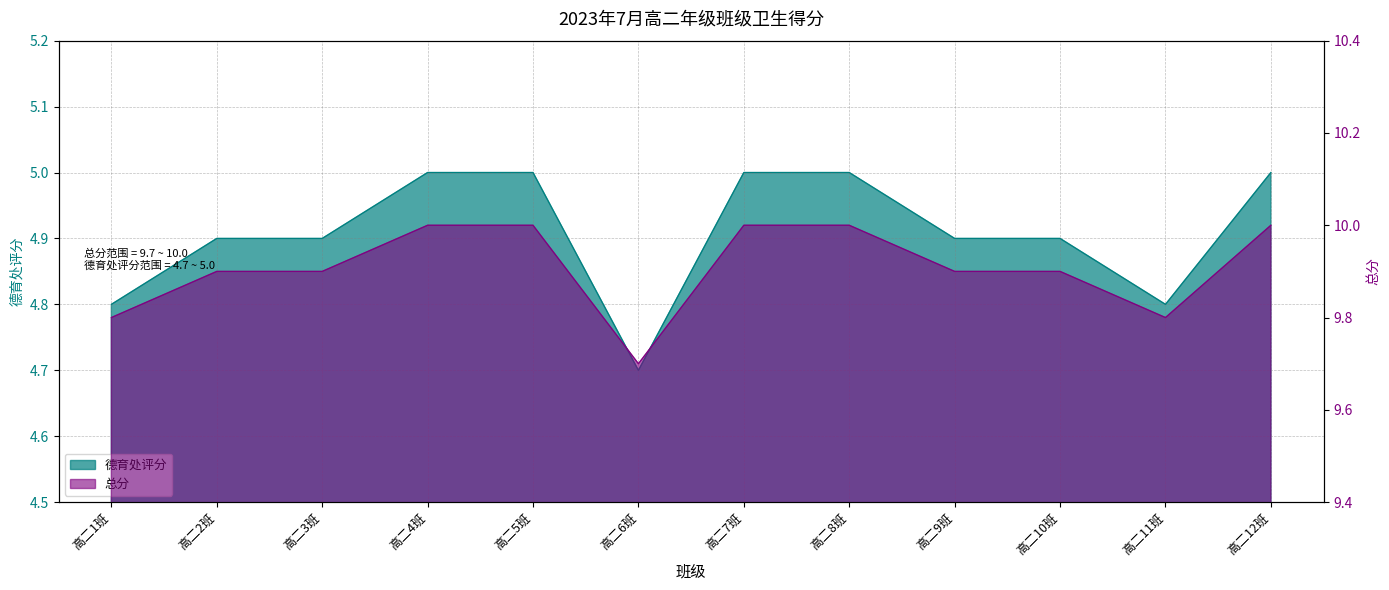

Reading left to right, transcribe all the data shown in this chart.

德育处评分: 4.8	4.9	4.9	5.0	5.0	4.7	5.0	5.0	4.9	4.9	4.8	5.0
总分: 9.8	9.9	9.9	10.0	10.0	9.7	10.0	10.0	9.9	9.9	9.8	10.0